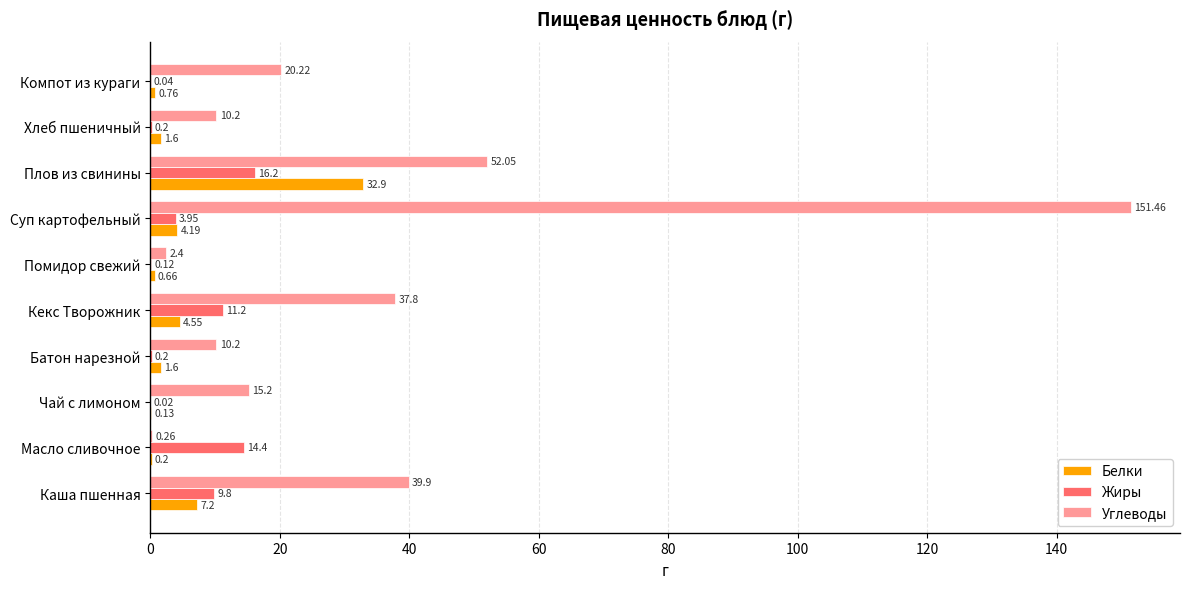

Which series changed the most between Масло сливочное and Кекс Творожник?

Углеводы